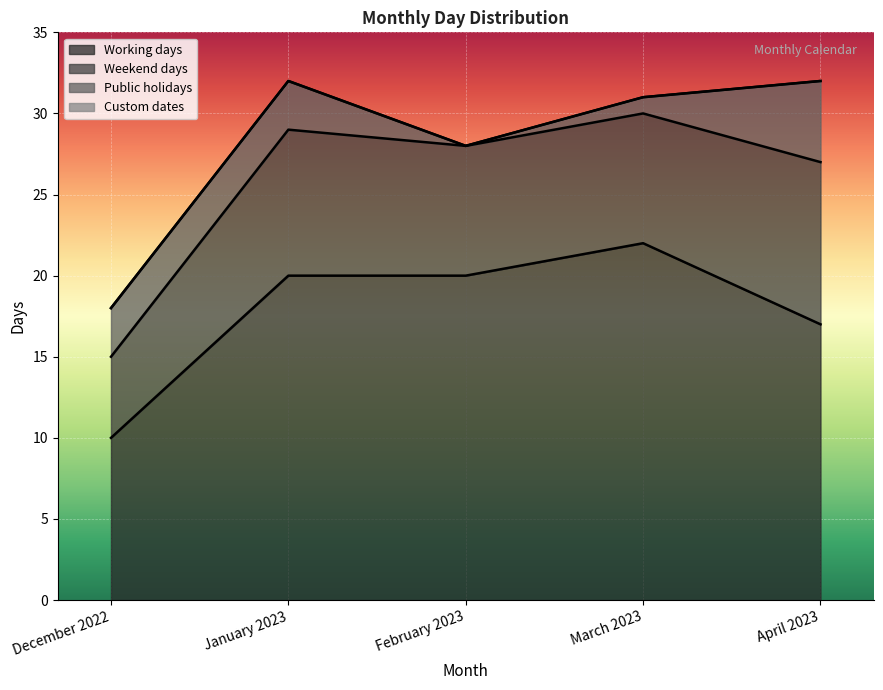

Reading left to right, what are all the values shown in this chart?

Working days: December 2022=10	January 2023=20	February 2023=20	March 2023=22	April 2023=17
Weekend days: December 2022=5	January 2023=9	February 2023=8	March 2023=8	April 2023=10
Public holidays: December 2022=3	January 2023=3	February 2023=0	March 2023=1	April 2023=5
Custom dates: December 2022=0	January 2023=0	February 2023=0	March 2023=0	April 2023=0